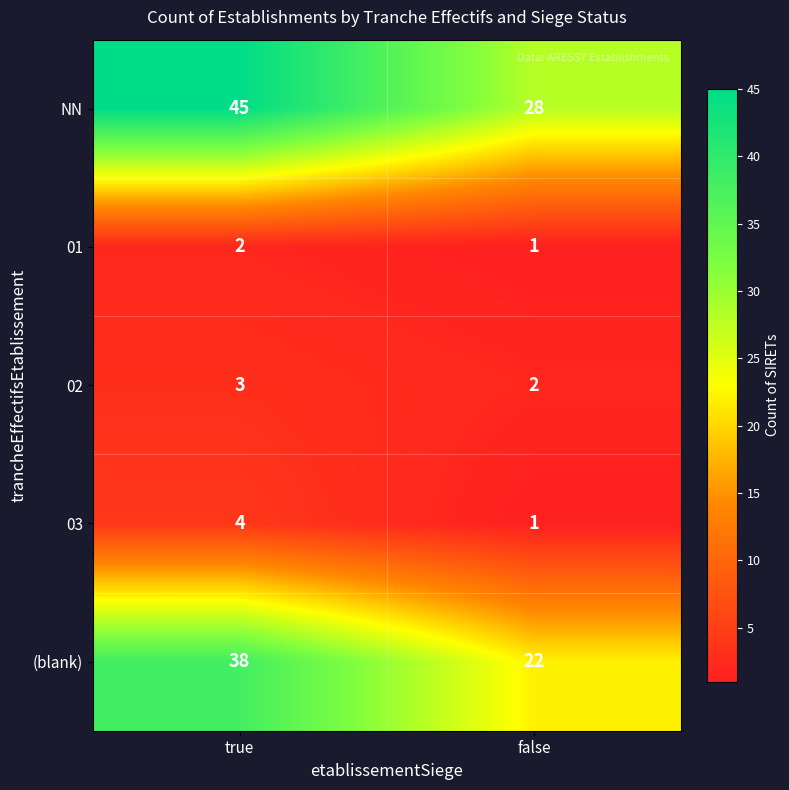

True or false: 03 has a value of 0 at false.

False